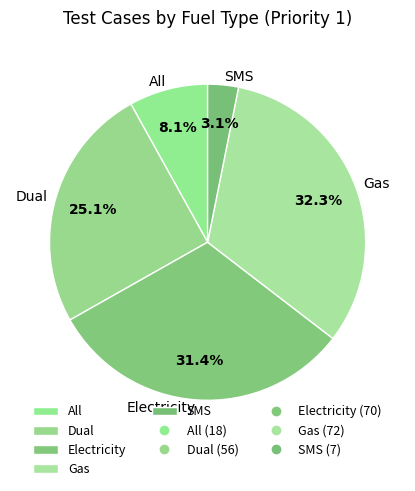

Does any single category account for the majority?

No